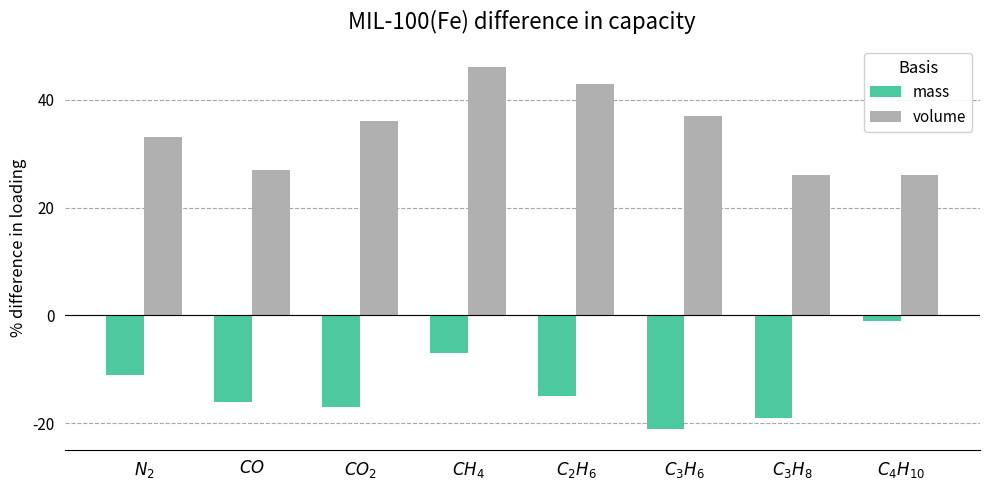

At how many categories does at least one series exceed 30?

5